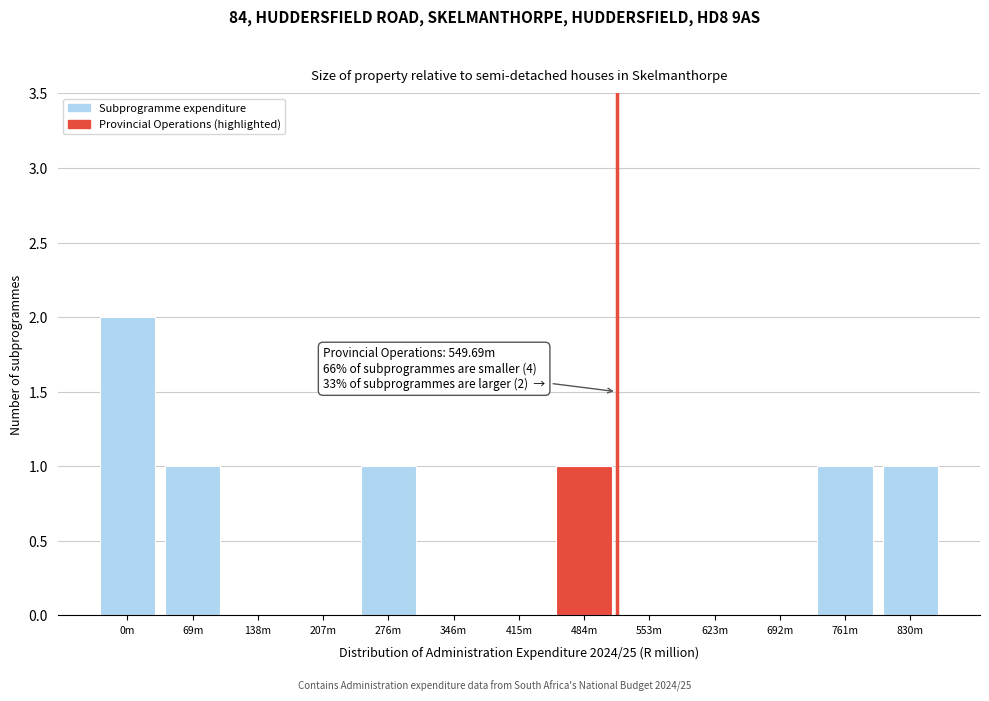

Reading left to right, transcribe all the data shown in this chart.

0m=2	69m=1	138m=0	207m=0	276m=1	346m=0	415m=0	484m=1	553m=0	623m=0	692m=0	761m=1	830m=1